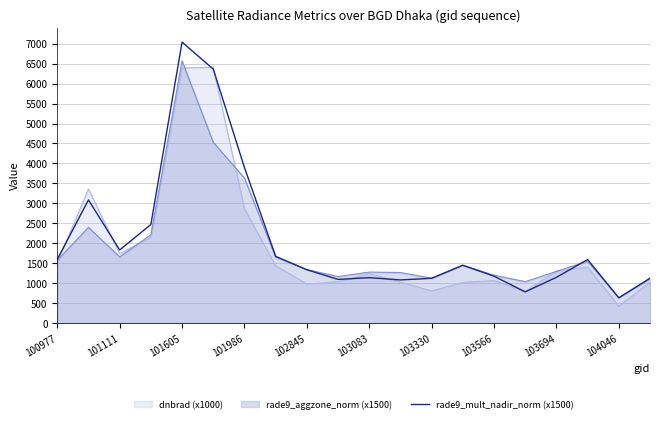

Which label corresponds to the smallest value in the chart?

104046